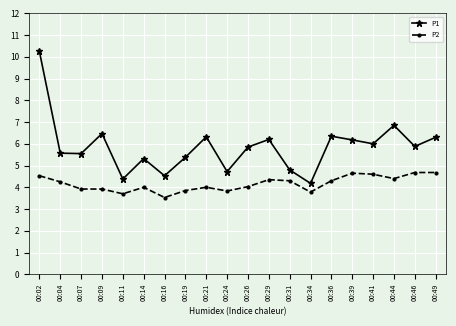

At which category does P1 reach its first local peak?

00:09